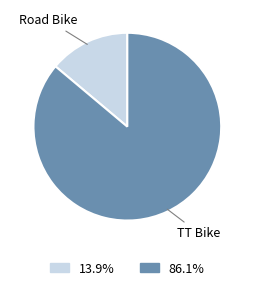

Does 86.1% account for over 50% of the chart?

Yes